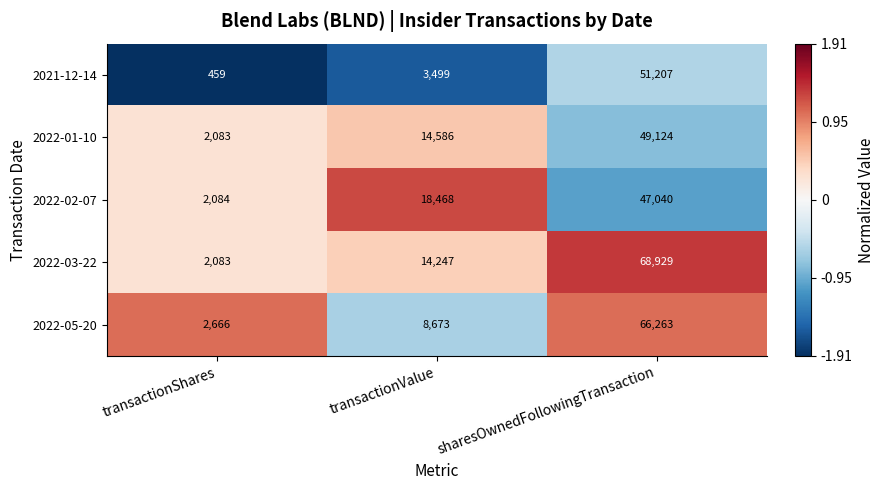

What is the difference between the maximum and minimum values in the 2022-02-07 series?

44956